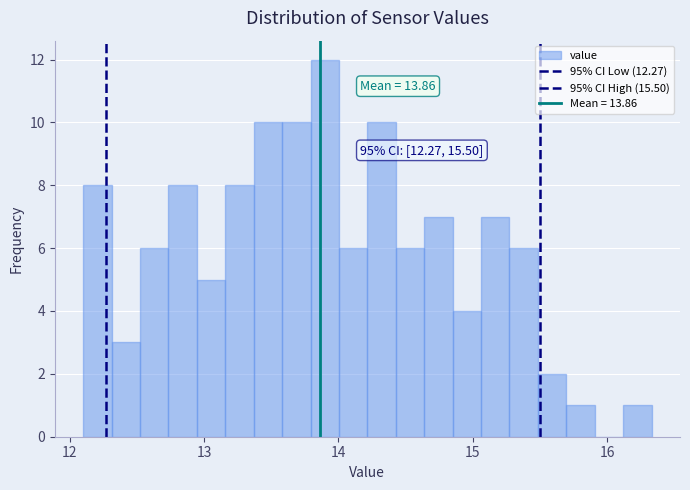

Around what value on the x-axis is the tallest bar? Give the approximate position of its centre, as read against the axis.

13.9